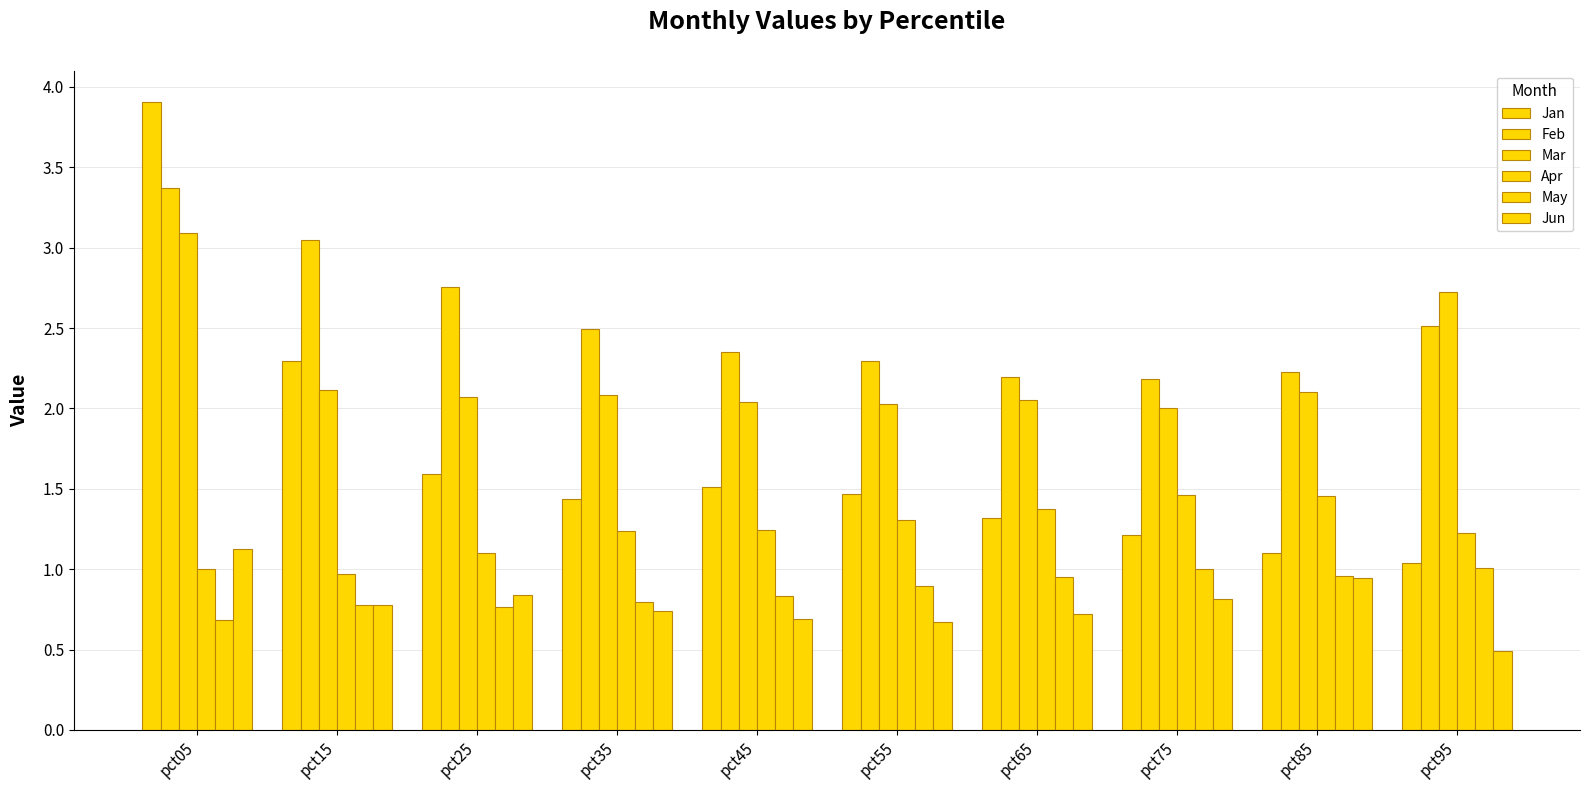

How many bars are there in each group?

6